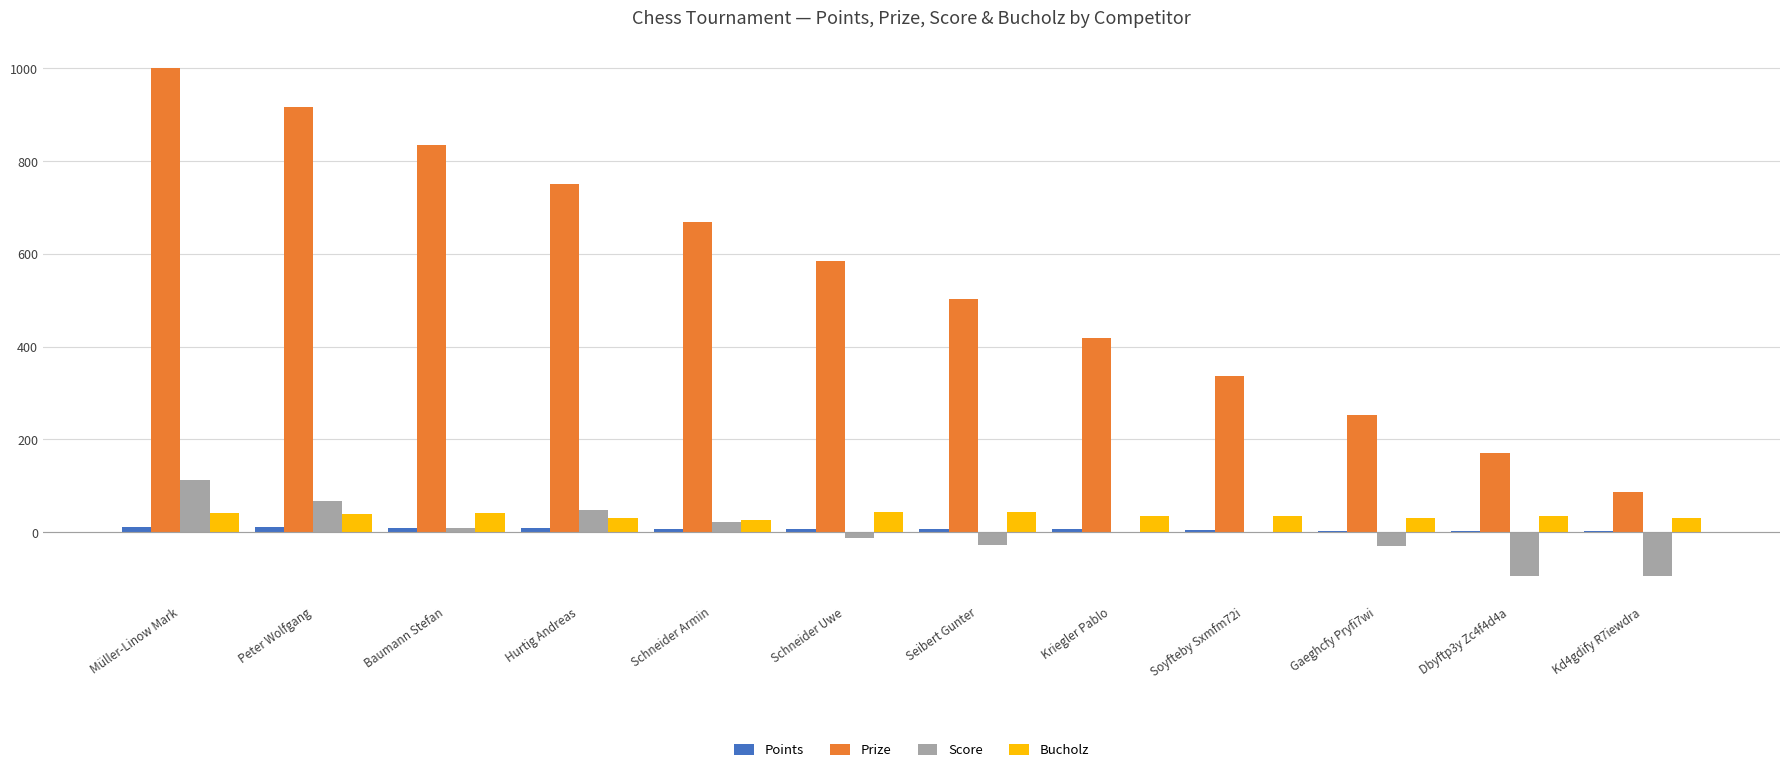

The Prize series shows 834 at Baumann Stefan. True or false?

True